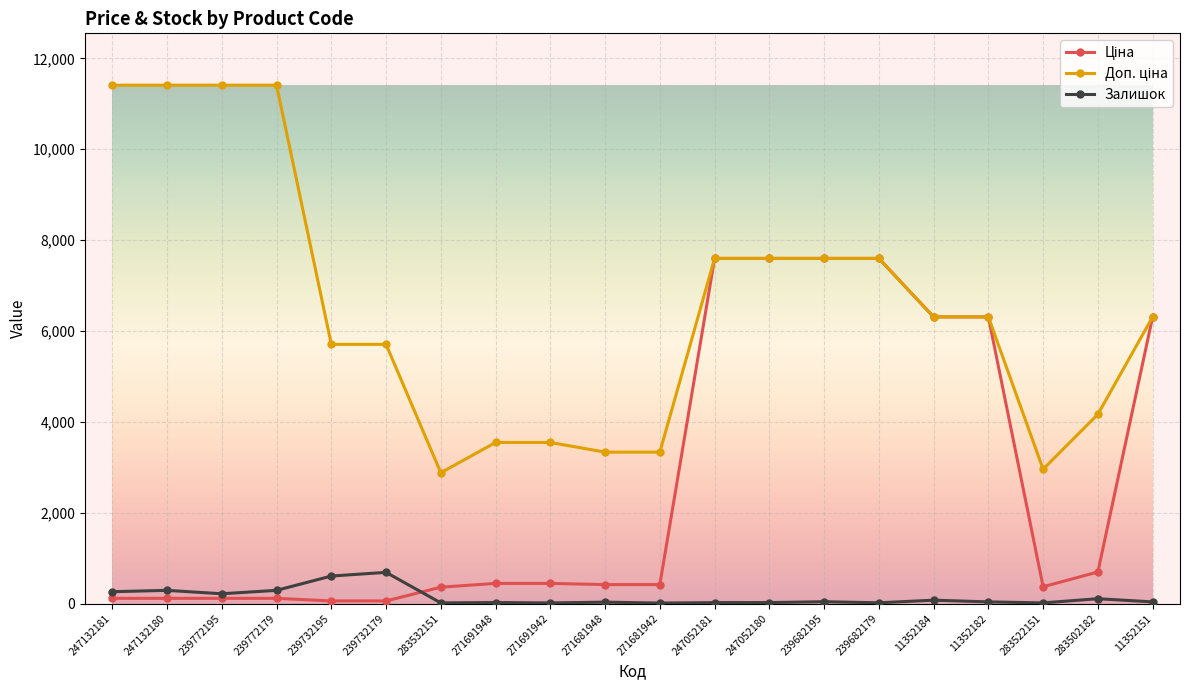

At how many categories does at least one series exceed 9529?

4